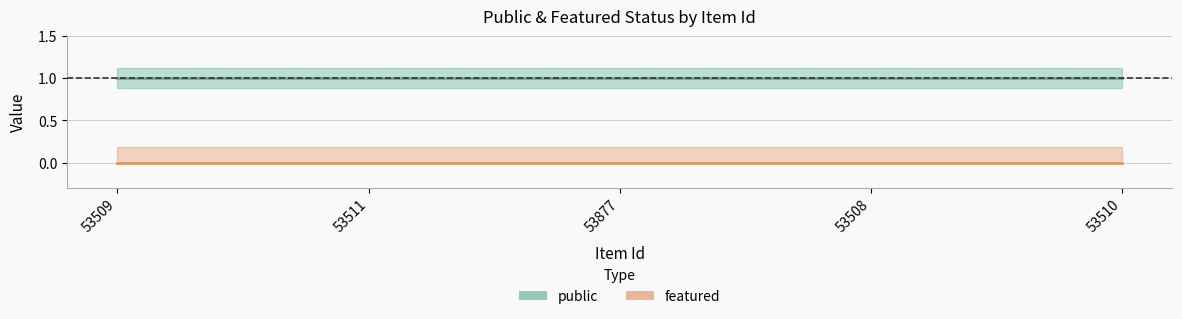

Reading right to left, transcribe all the data shown in this chart.

public: 1	1	1	1	1
featured: 0	0	0	0	0